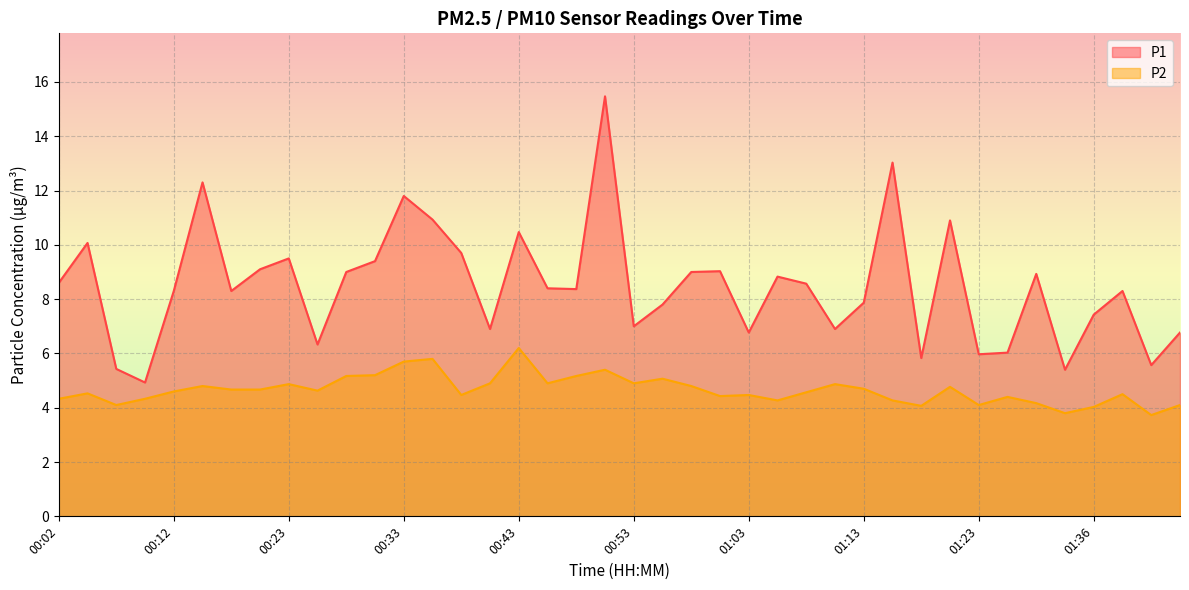

How many categories are shown in the chart?

40